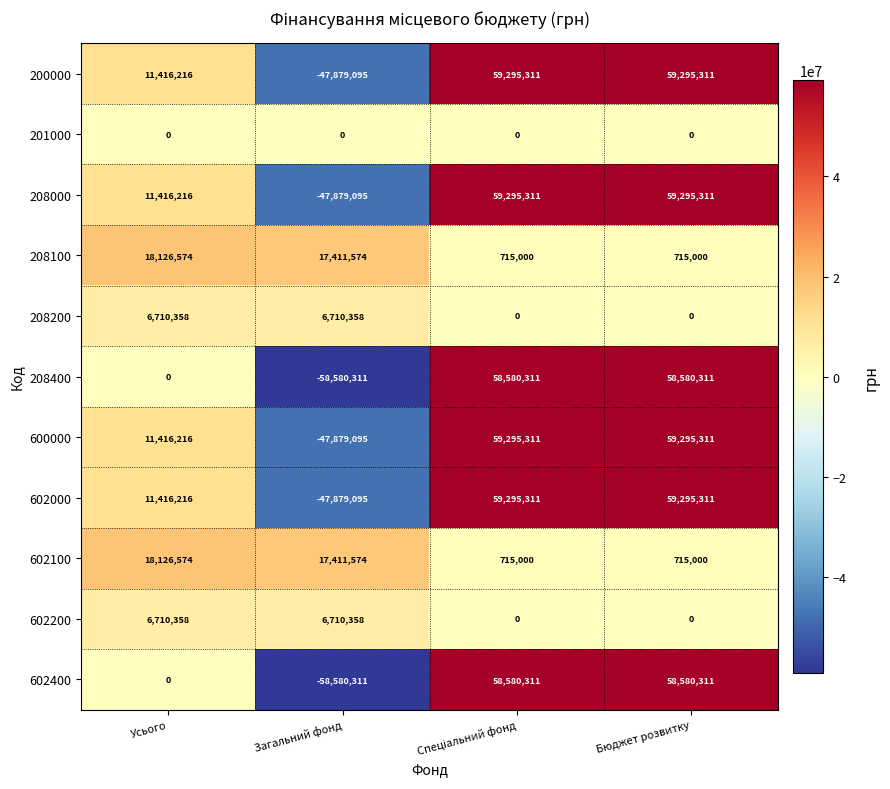

Where is 208100 nearest to the value 9420787?

Загальний фонд